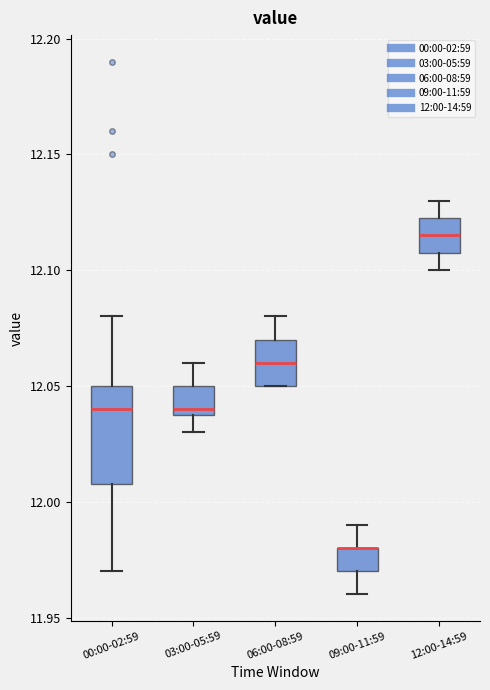

Reading left to right, transcribe this box plot: for each box, give where its median line is, the range the box spans, and where its two whiskers end, as read against the y-axis. The values are not printed on the chart, so give them approximately, as read against the axis.

00:00-02:59: median 12.040, box 12.010 to 12.050, whiskers 11.970 to 12.080
03:00-05:59: median 12.040 (just above the box's lower edge), box 12.040 to 12.050, whiskers 12.030 to 12.060
06:00-08:59: median 12.060, box 12.050 to 12.070, whiskers 12.050 to 12.080
09:00-11:59: median 11.980 (drawn on the box's upper edge), box 11.970 to 11.980, whiskers 11.960 to 11.990
12:00-14:59: median 12.115, box 12.110 to 12.125, whiskers 12.100 to 12.130